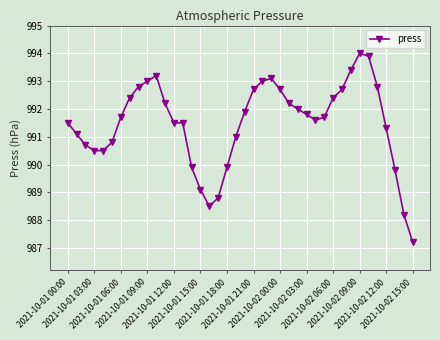

How many distinct data groups are displayed?

1